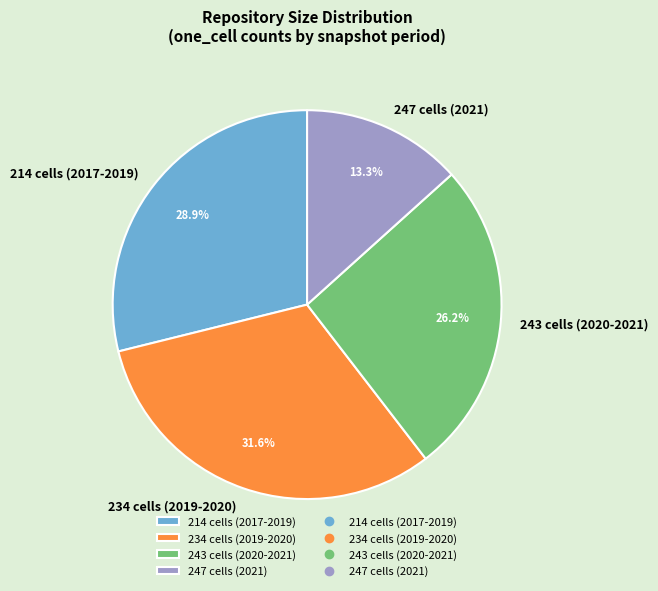

Rank the categories by value from highest to lowest.

234 cells (2019-2020), 214 cells (2017-2019), 243 cells (2020-2021), 247 cells (2021)